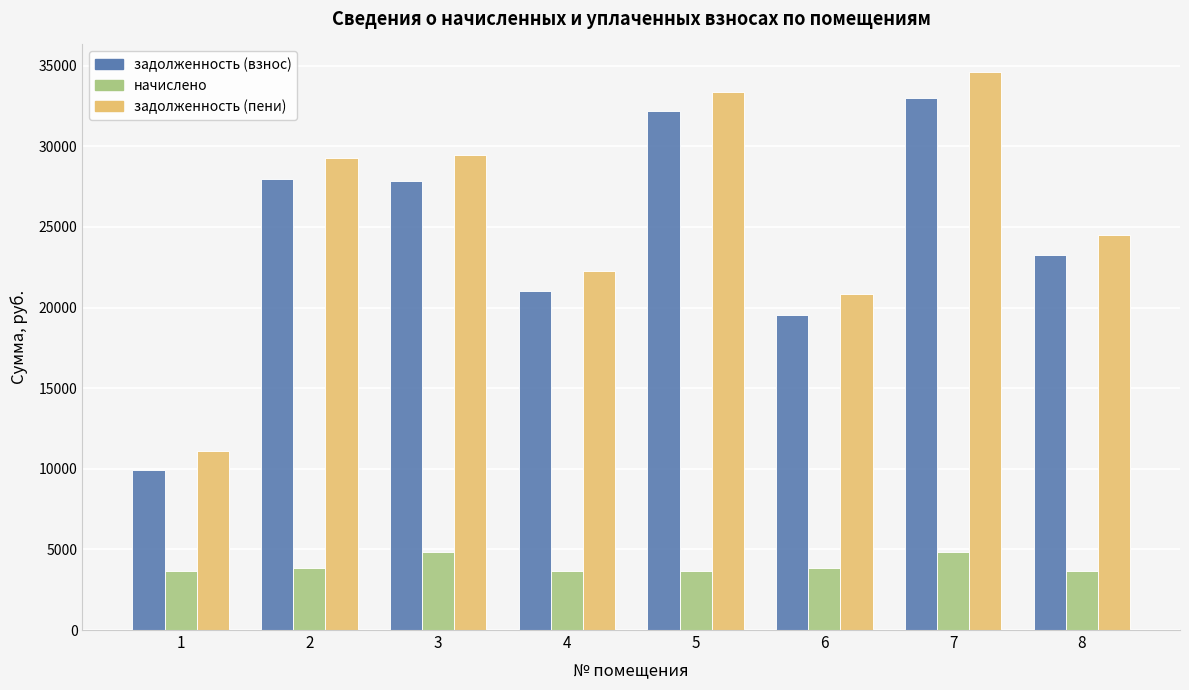

The задолженность (пени) series shows 19220.2 at 5. True or false?

False